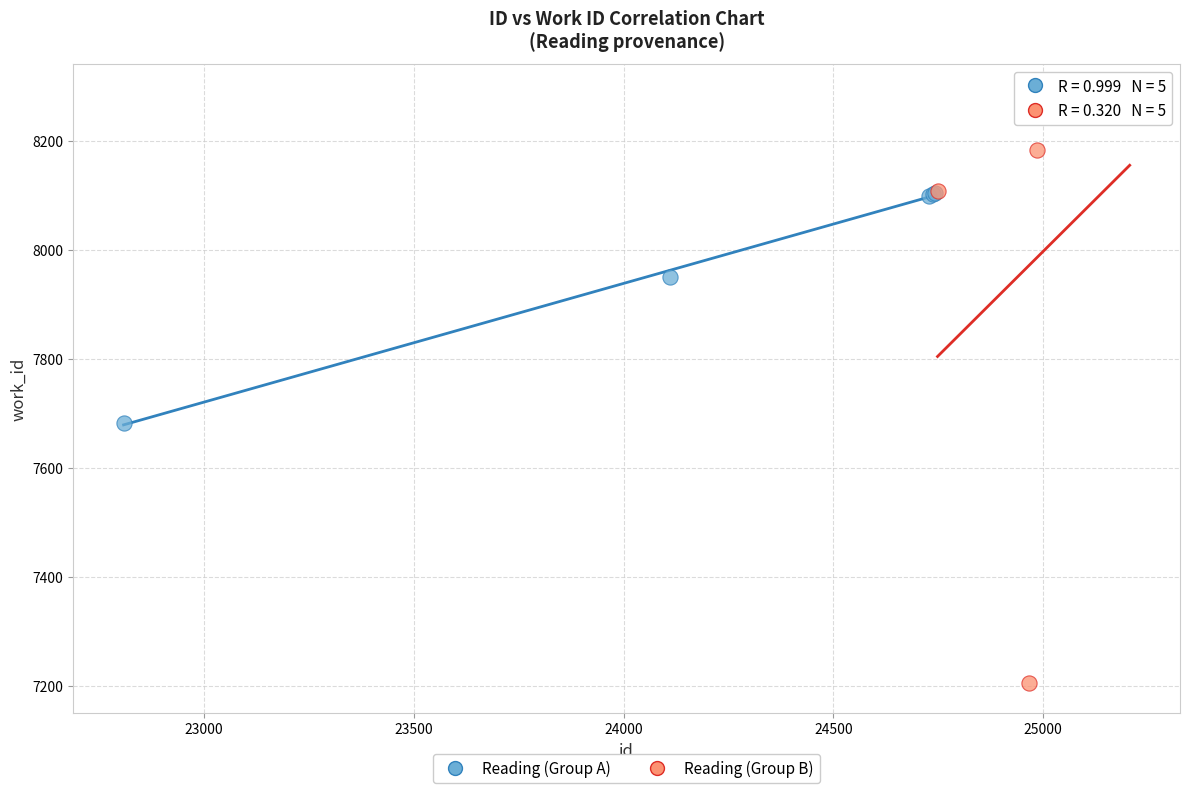

Which series contains the highest Y value?

Reading (Group B)